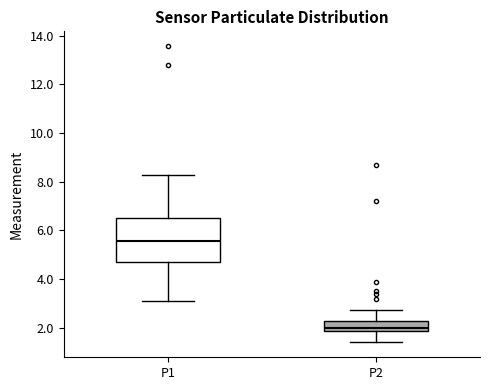

Which box's median line is the highest?

P1